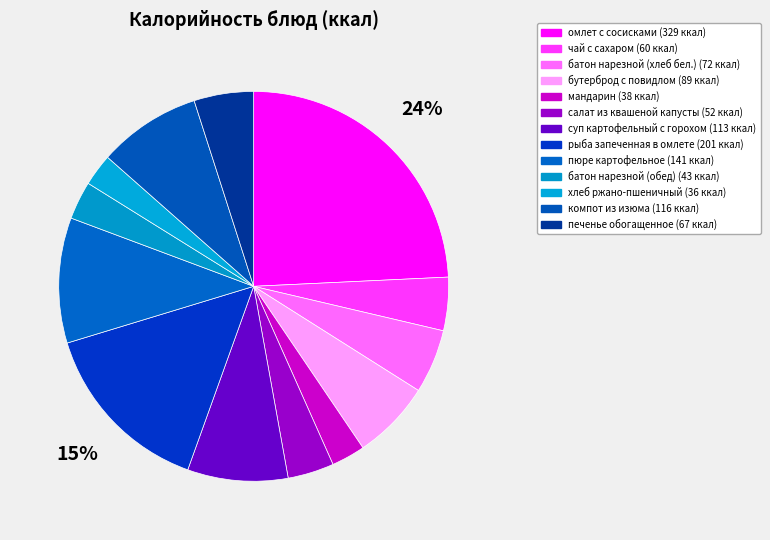

What percentage do чай с сахаром and омлет с сосисками together represent?

28.7%